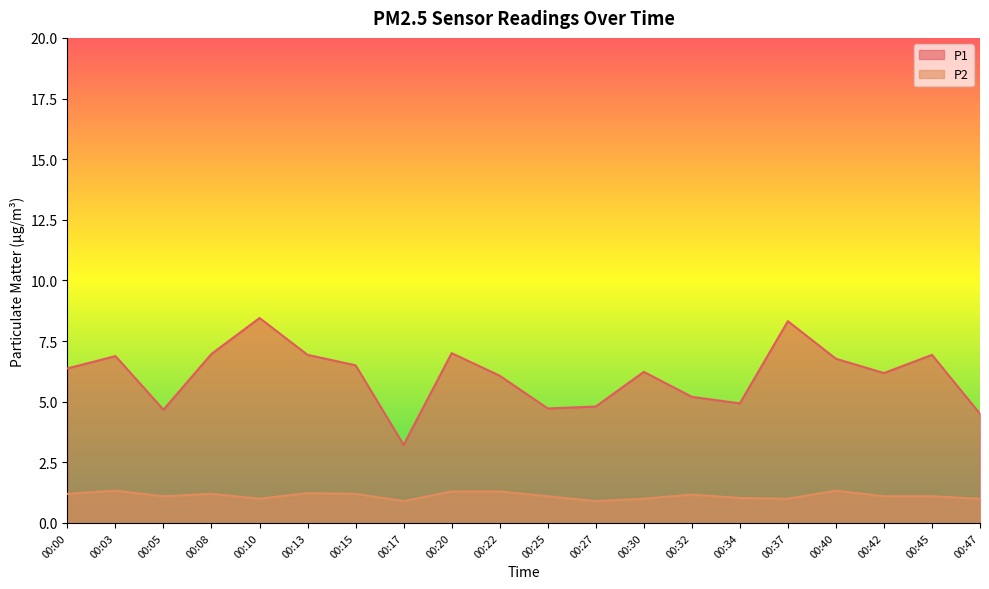

What is the average value of the P1 series?

6.1